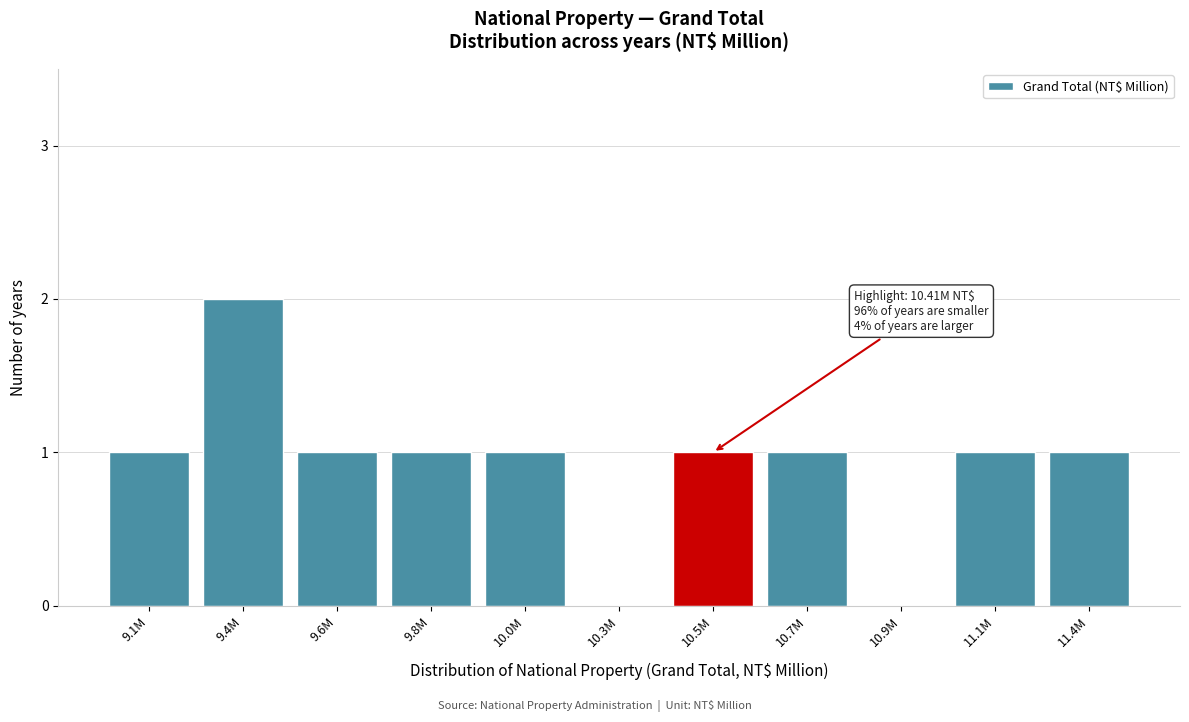

Reading right to left, extract all data points from this chart.

11.4M=1	11.1M=1	10.9M=0	10.7M=1	10.5M=1	10.3M=0	10.0M=1	9.8M=1	9.6M=1	9.4M=2	9.1M=1